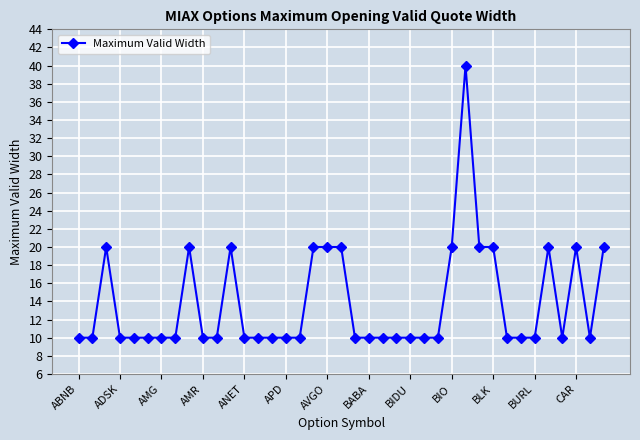

What is the average value?

14